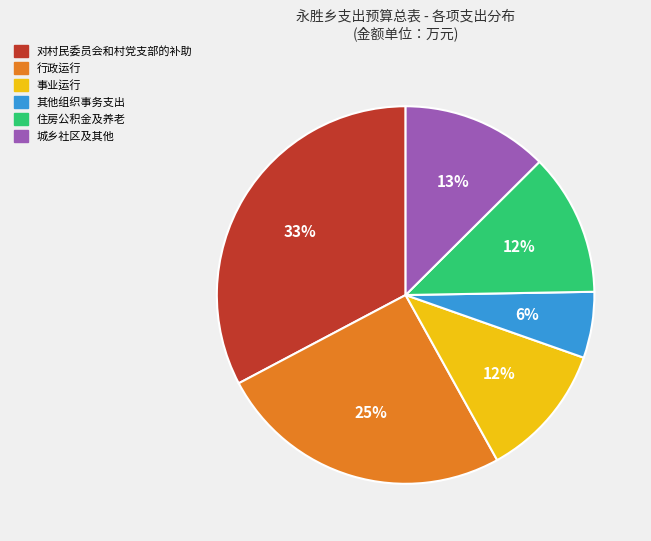

To the nearest percent, what is the average slice percentage?

17%